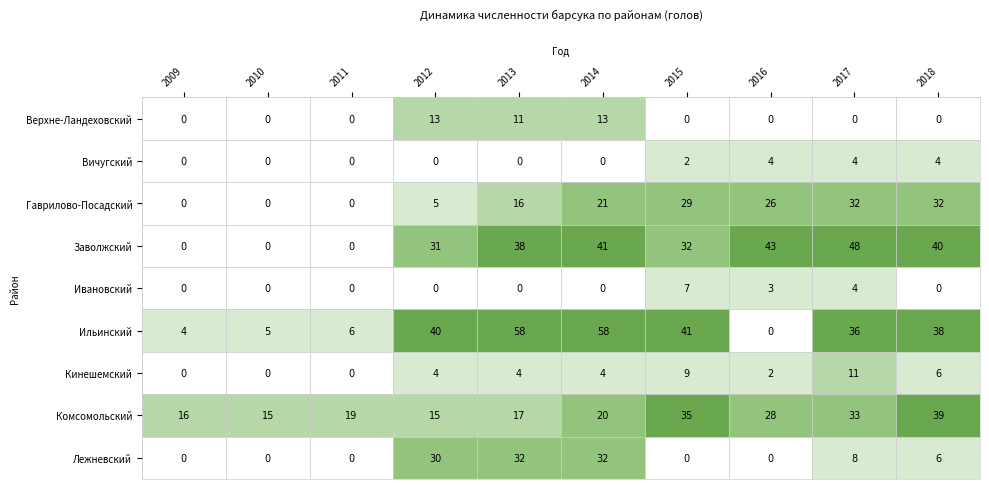

What is the spread (max minus min) of values at 2013?

58